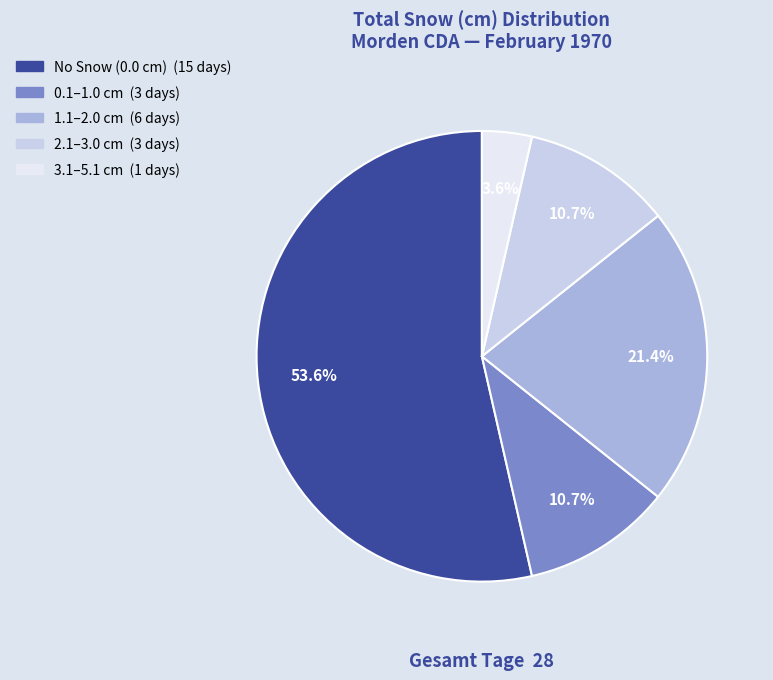

Is there any slice that represents more than half of the pie?

Yes